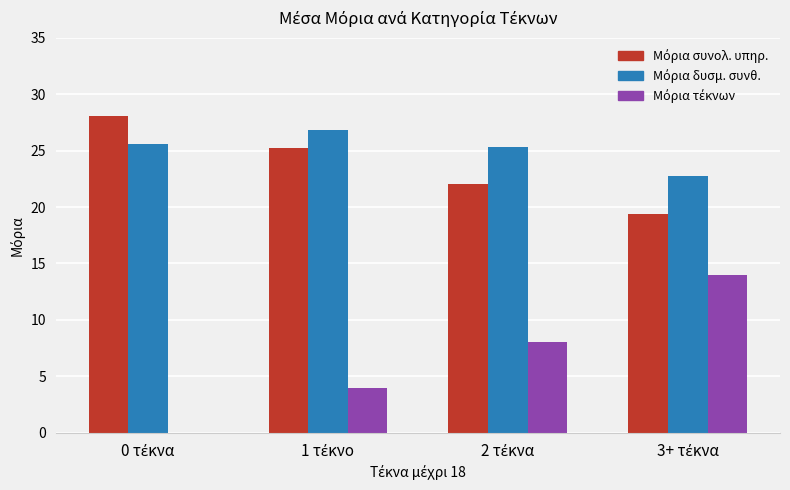

What is the greatest value displayed?

28.1